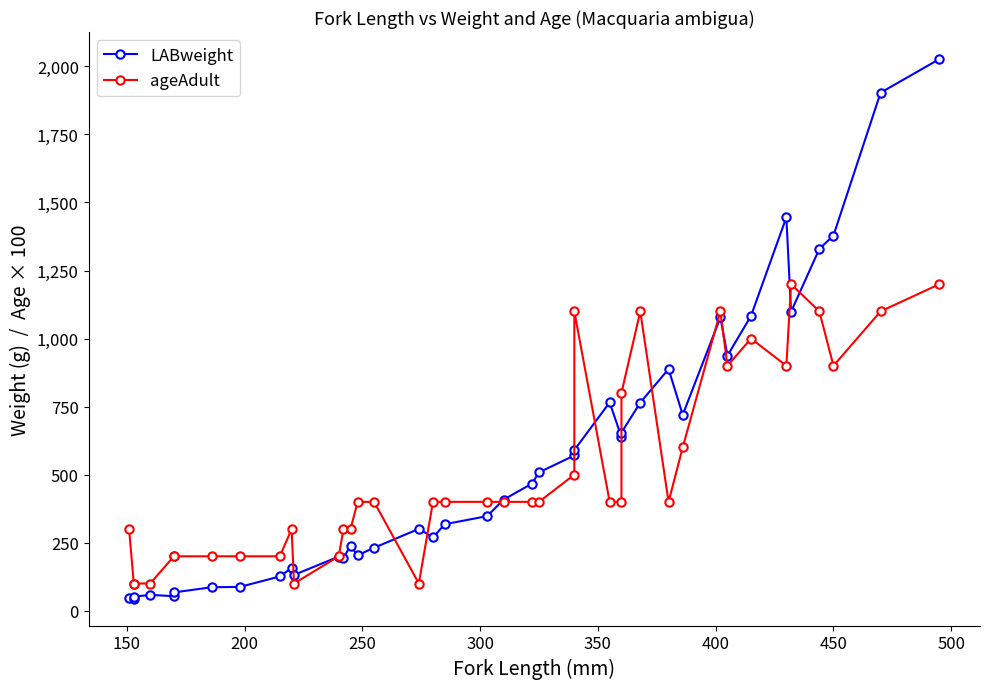

How many interior local peaks does the ageAdult series have?

6